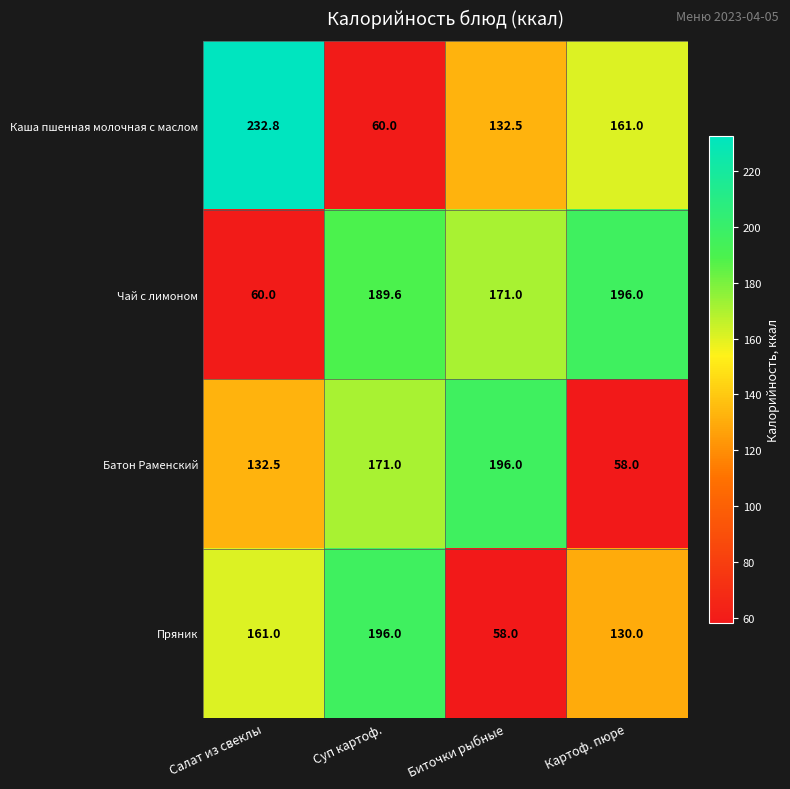

How many data points in Батон Раменский are less than 171?

2